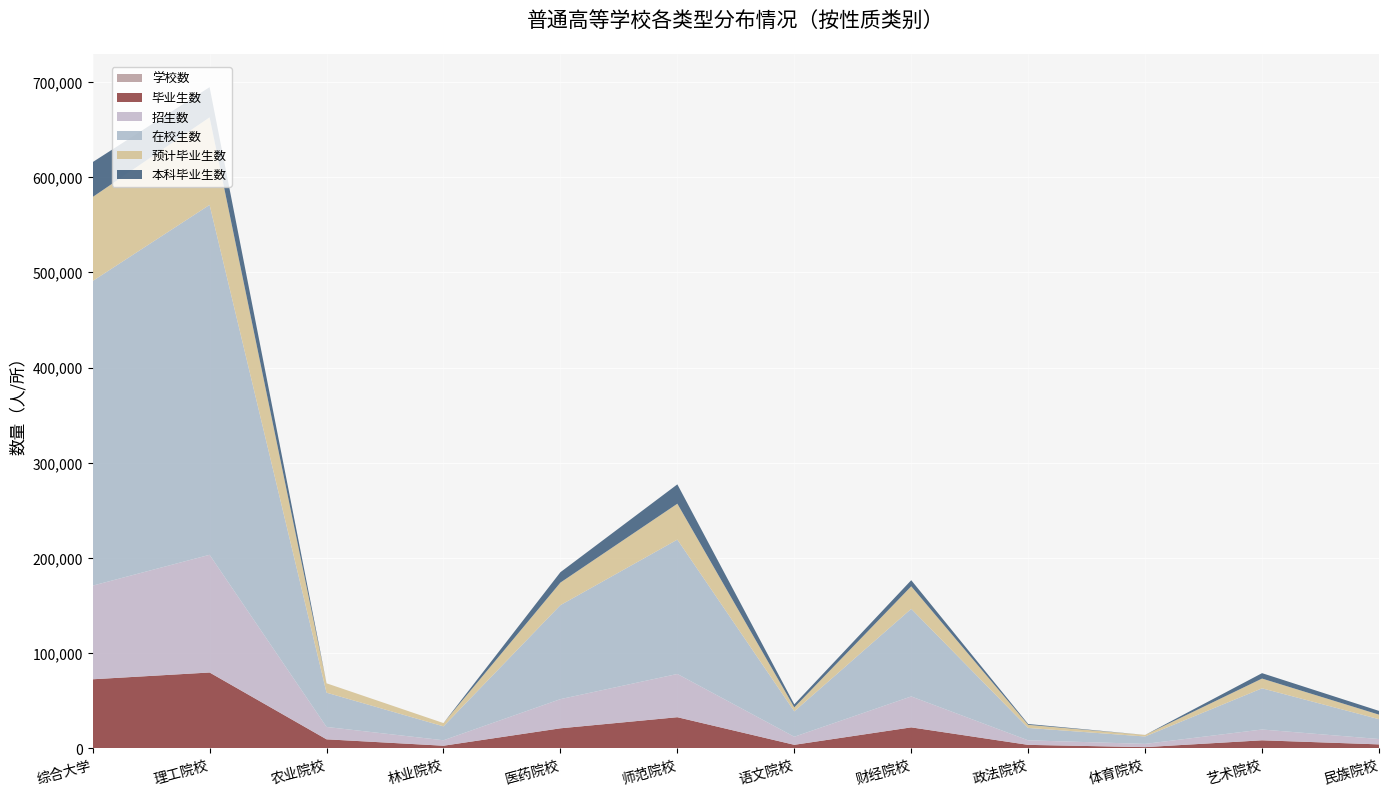

Reading right to left, list all the values displayed in this chart.

学校数: 民族院校=1	艺术院校=3	体育院校=1	政法院校=1	财经院校=7	语文院校=1	师范院校=10	医药院校=8	林业院校=1	农业院校=2	理工院校=23	综合大学=24
毕业生数: 民族院校=4204	艺术院校=8488	体育院校=1326	政法院校=3699	财经院校=22074	语文院校=3759	师范院校=32740	医药院校=21082	林业院校=2791	农业院校=9533	理工院校=79679	综合大学=72559
招生数: 民族院校=5647	艺术院校=11340	体育院校=3406	政法院校=4763	财经院校=32482	语文院校=8465	师范院校=45413	医药院校=30635	林业院校=5745	农业院校=12980	理工院校=123615	综合大学=98341
在校生数: 民族院校=20828	艺术院校=43273	体育院校=7762	政法院校=13024	财经院校=91982	语文院校=26689	师范院校=141097	医药院校=98707	林业院校=14620	农业院校=36015	理工院校=367481	综合大学=319918
预计毕业生数: 民族院校=4748	艺术院校=10232	体育院校=1656	政法院校=3246	财经院校=23666	语文院校=4149	师范院校=37716	医药院校=23703	林业院校=3435	农业院校=9841	理工院校=91917	综合大学=88231
本科毕业生数: 民族院校=3956	艺术院校=5681	体育院校=0	政法院校=889	财经院校=6433	语文院校=3197	师范院校=20319	医药院校=10917	林业院校=0	农业院校=0	理工院校=31731	综合大学=36633